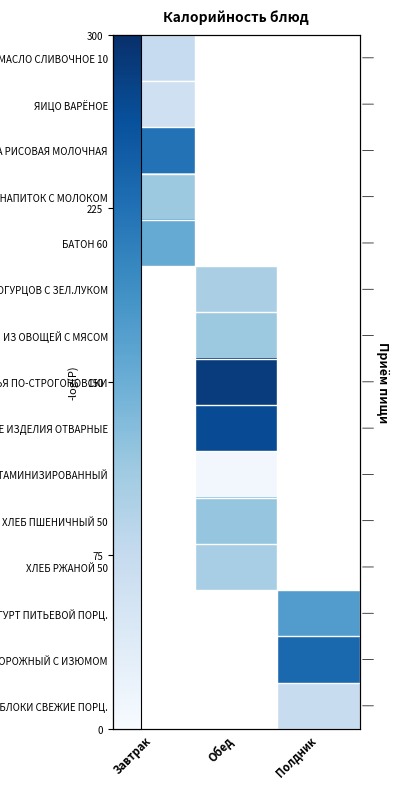

Which category has the lowest value across all series?

Обед